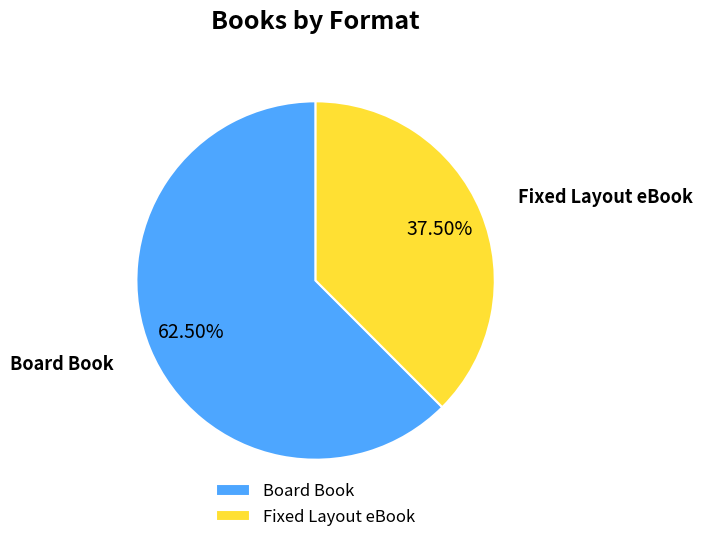

What percentage do Fixed Layout eBook and Board Book together represent?

100.0%